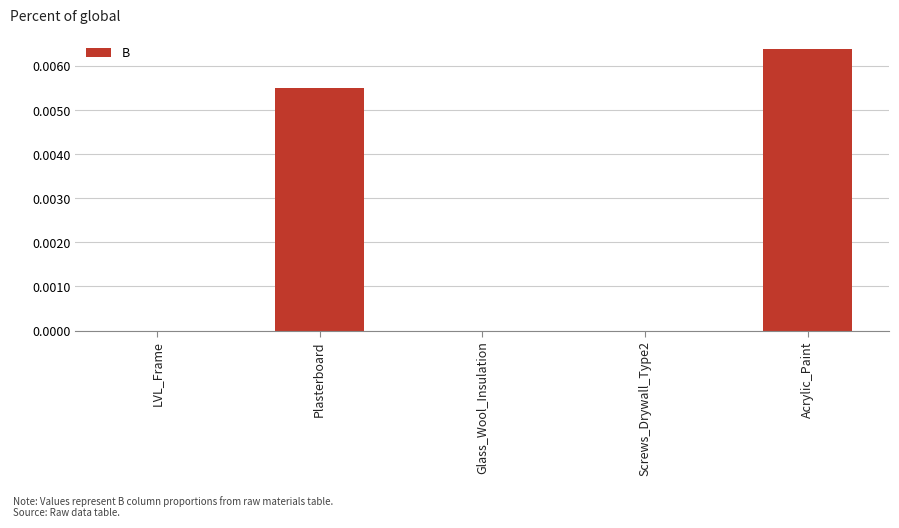

Which has a higher value, Acrylic_Paint or Screws_Drywall_Type2?

Acrylic_Paint